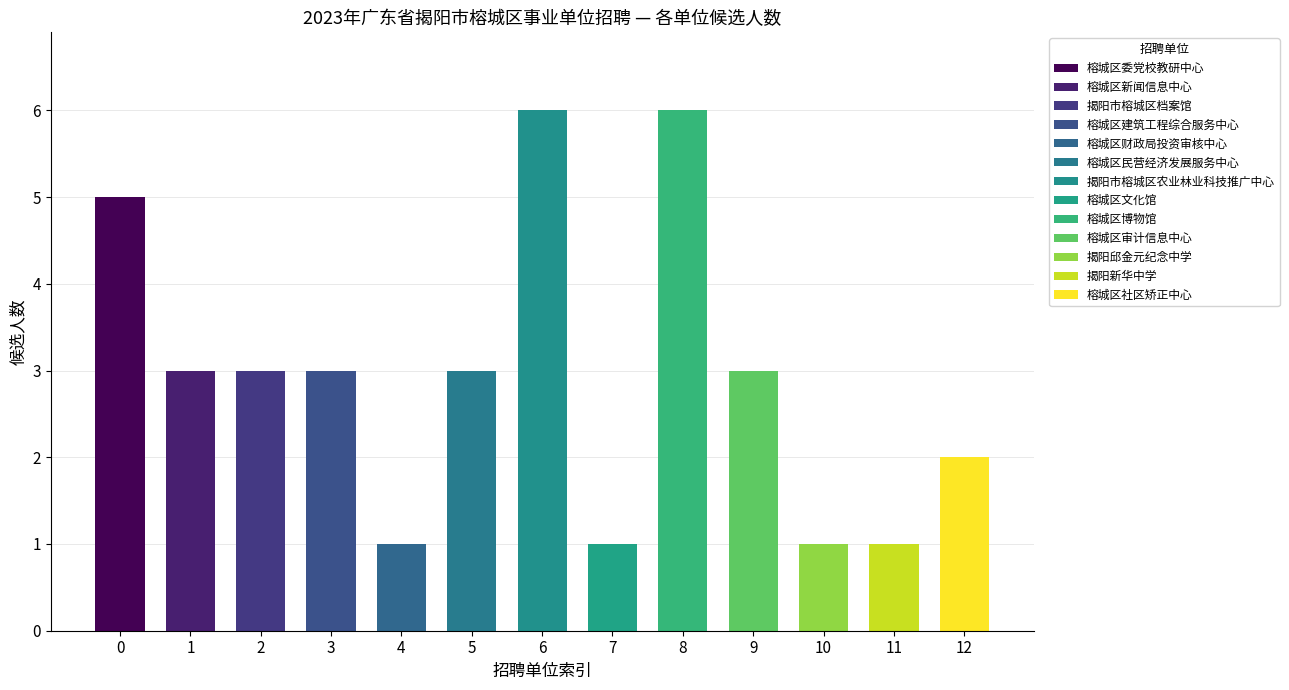

What value does the data have at 榕城区博物馆?

6